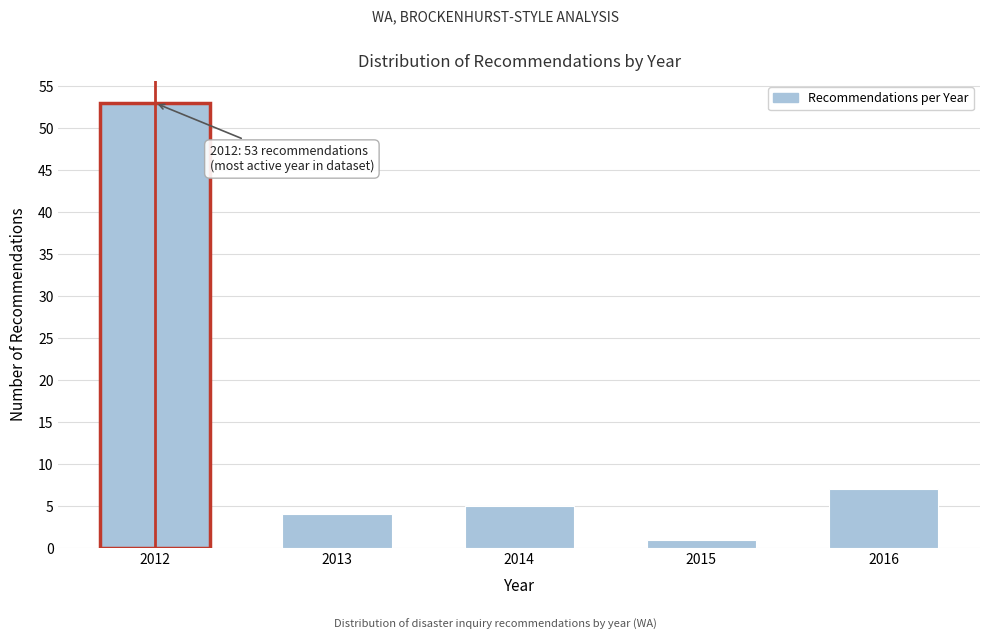

Reading left to right, list all the values displayed in this chart.

53	4	5	1	7